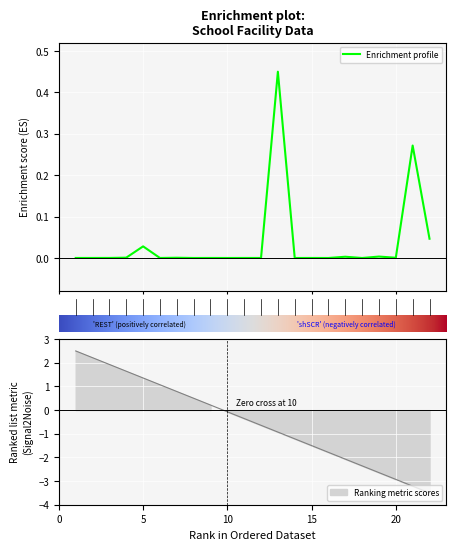

List the labels in order of value, largest first.

13, 21, 22, 5, 19, 17, 4, 7, 20, 3, 1, 2, 6, 9, 11, 12, 15, 8, 10, 14, 16, 18